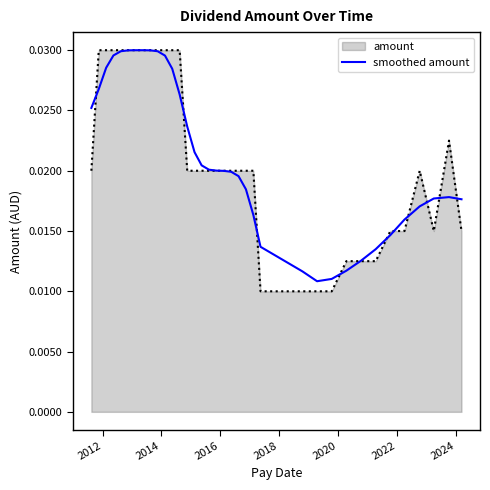

Which series has the largest range (max minus min)?

amount